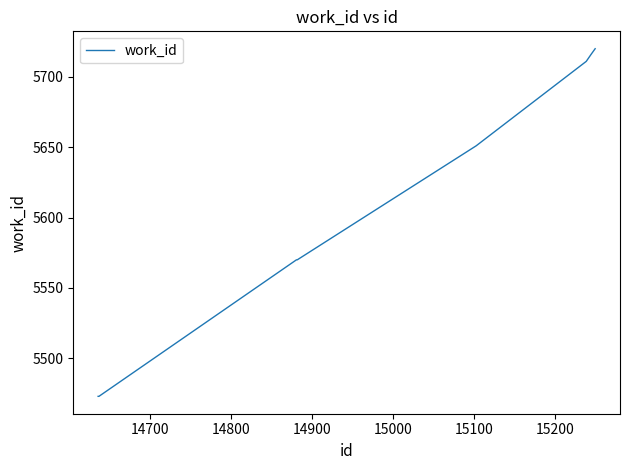

What is the maximum value shown in the chart?

5720